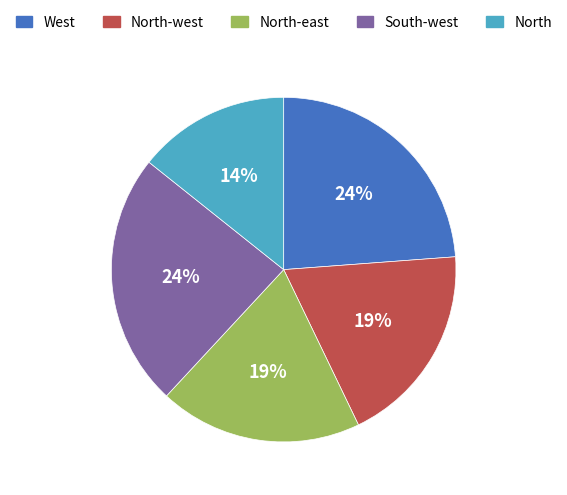

To the nearest percent, what percentage of the pie is North-west?

19%